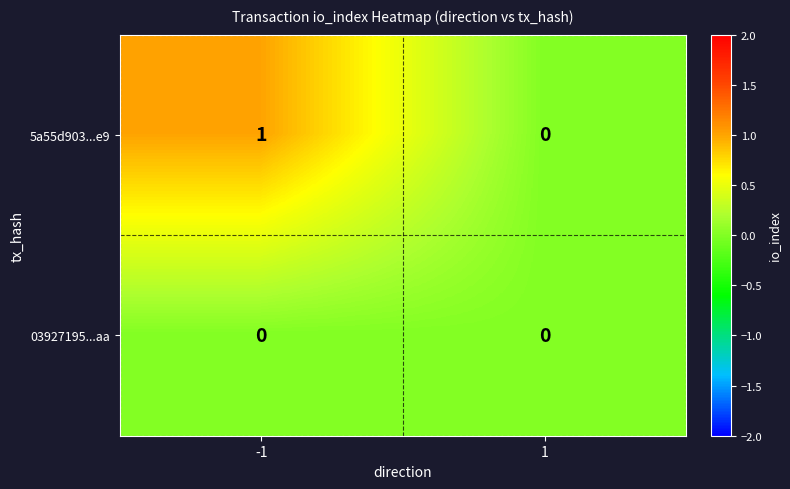

At which category is the sum across all series the highest?

-1